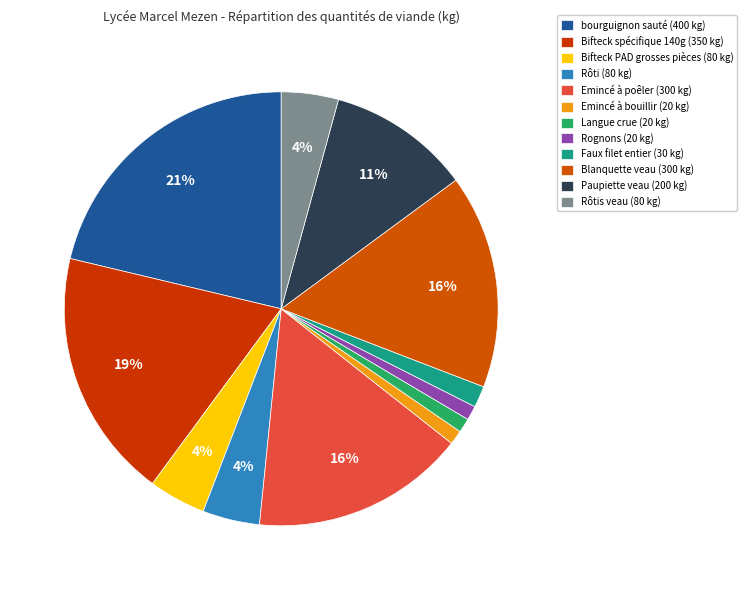

True or false: Rognons (20 kg) accounts for 12% of the total.

False